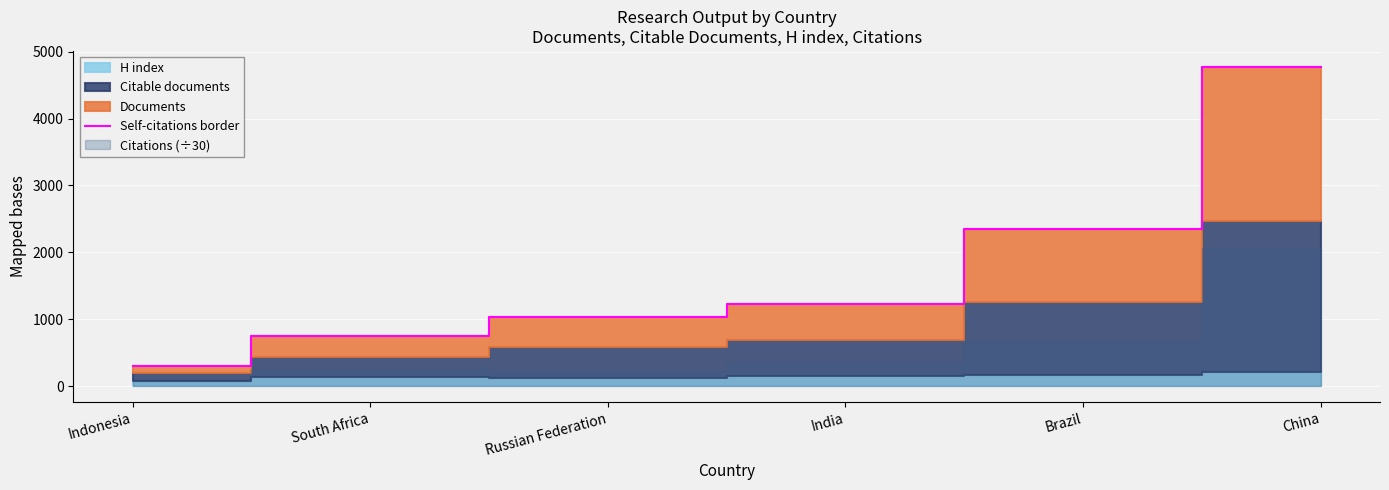

The chart shows a value of 238 at Russian Federation. True or false?

False